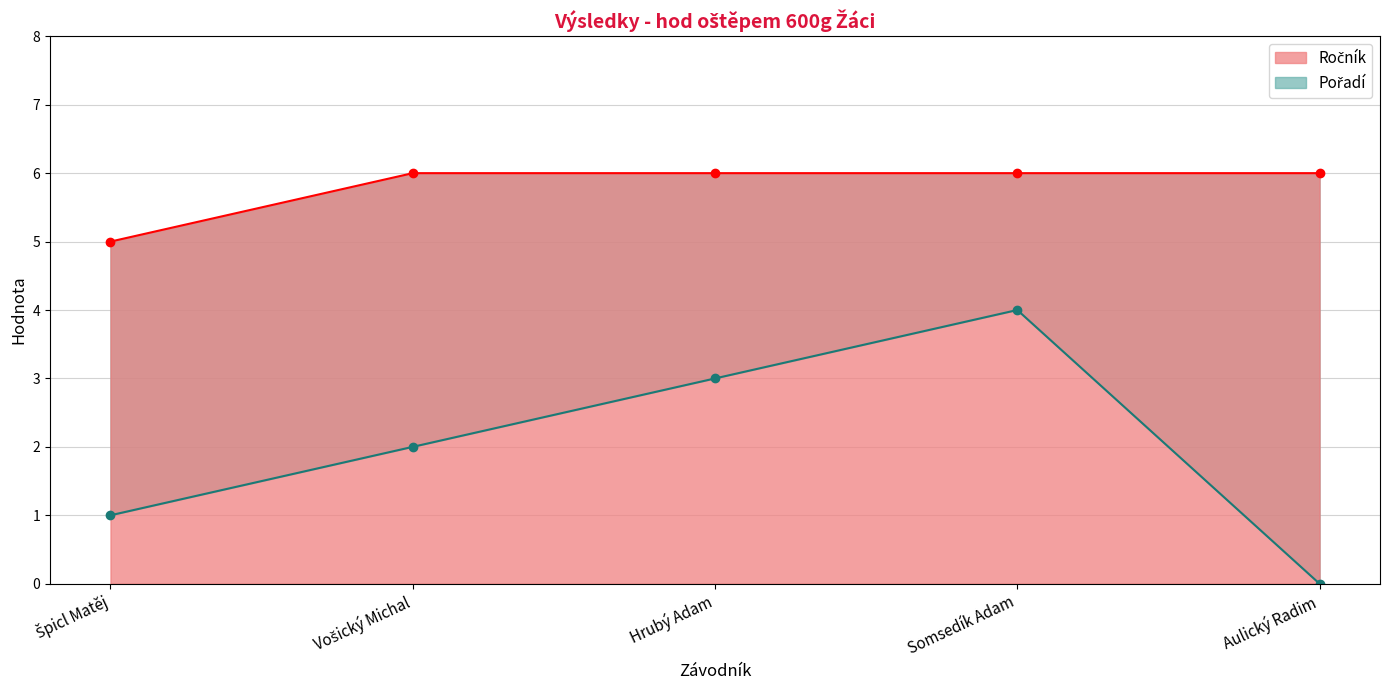

True or false: Pořadí and Ročník cross at least once.

False